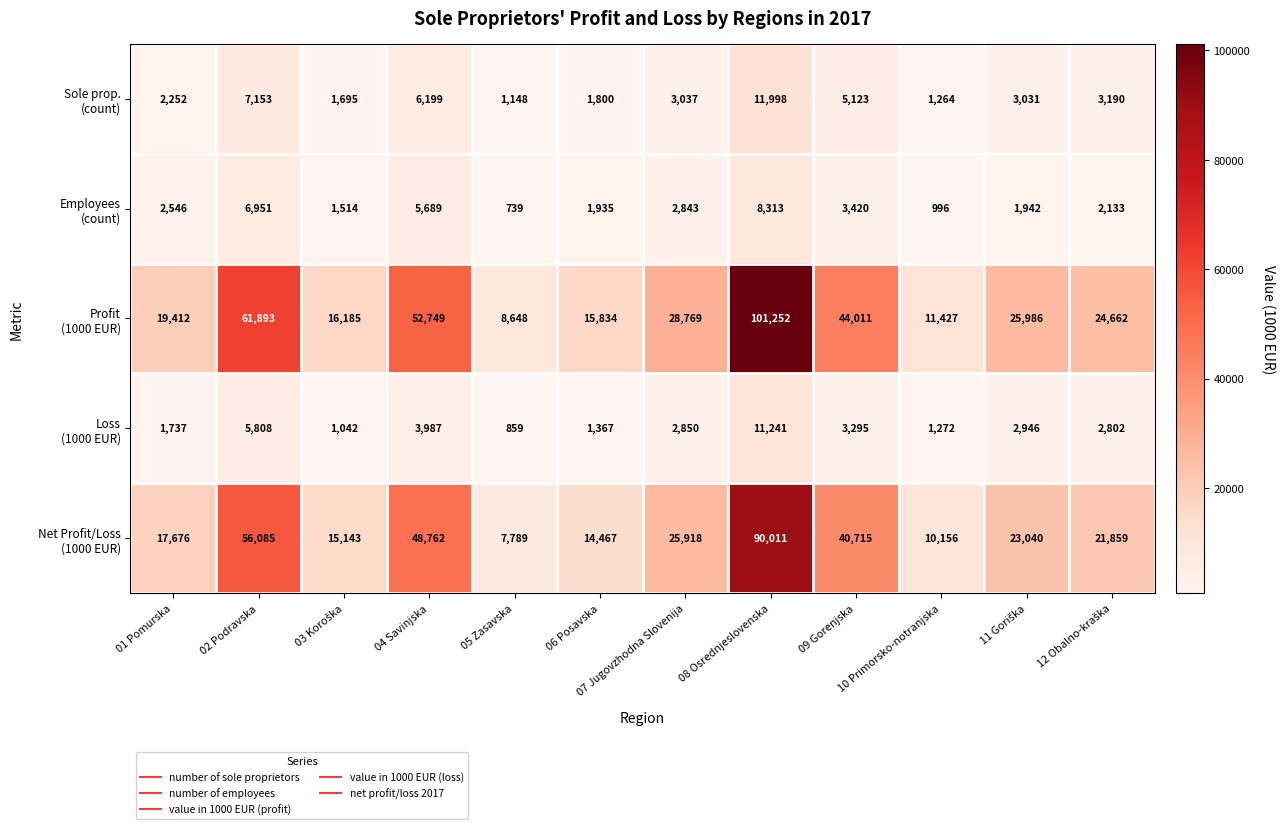

At how many categories does at least one series exceed 18224?

8